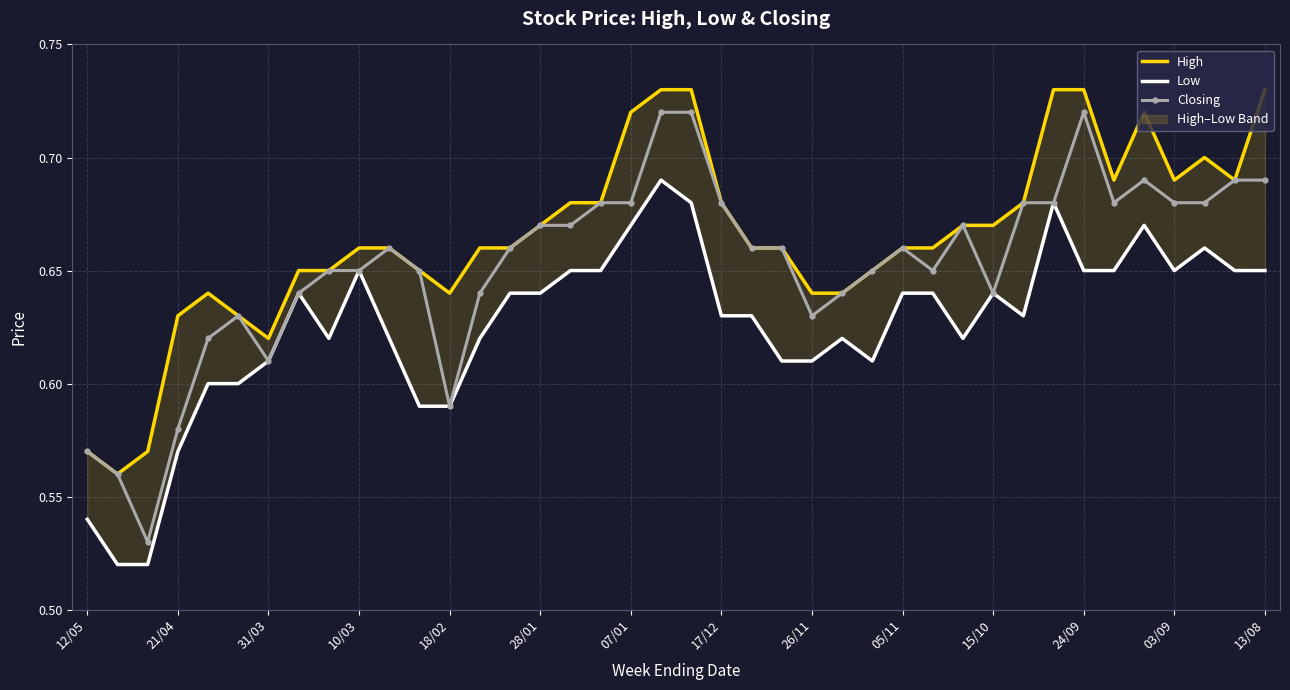

In Low, how many points are higher than both neighbors (excluding endpoints)?

8